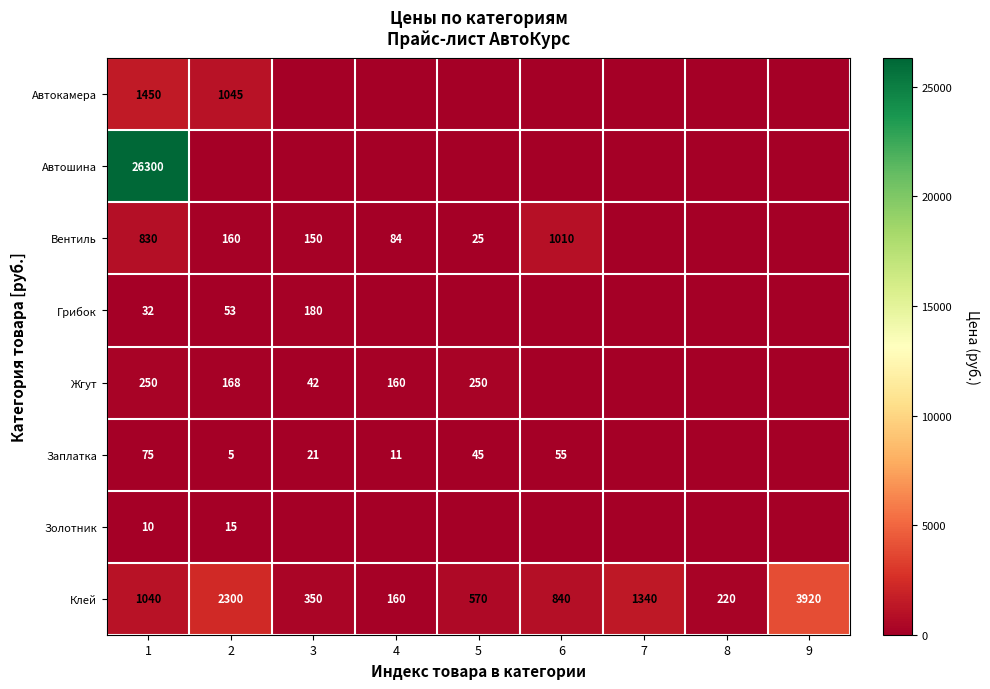

Read the Клей value at 3.

350